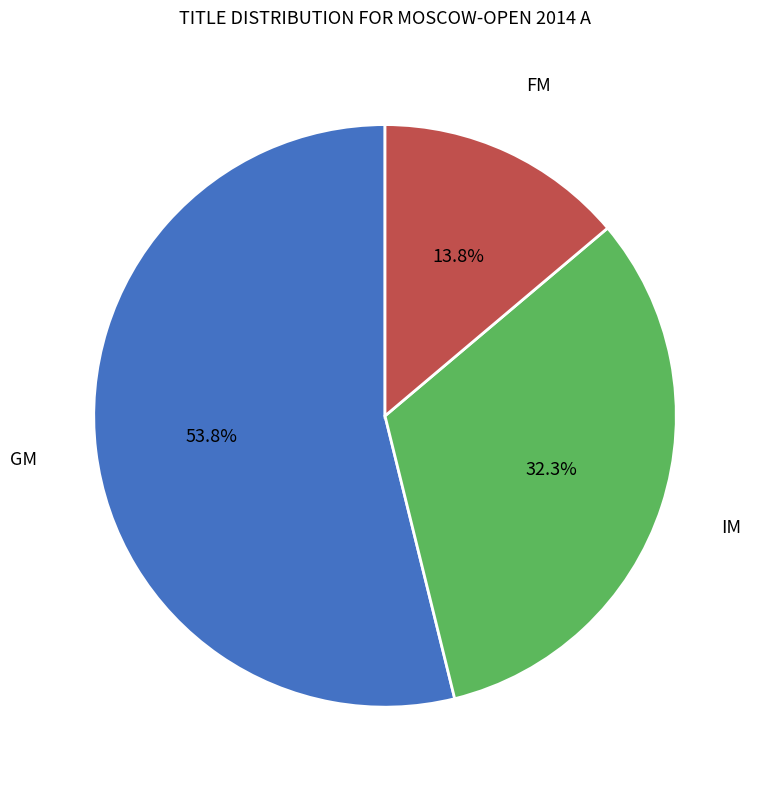

Does any single category account for the majority?

Yes